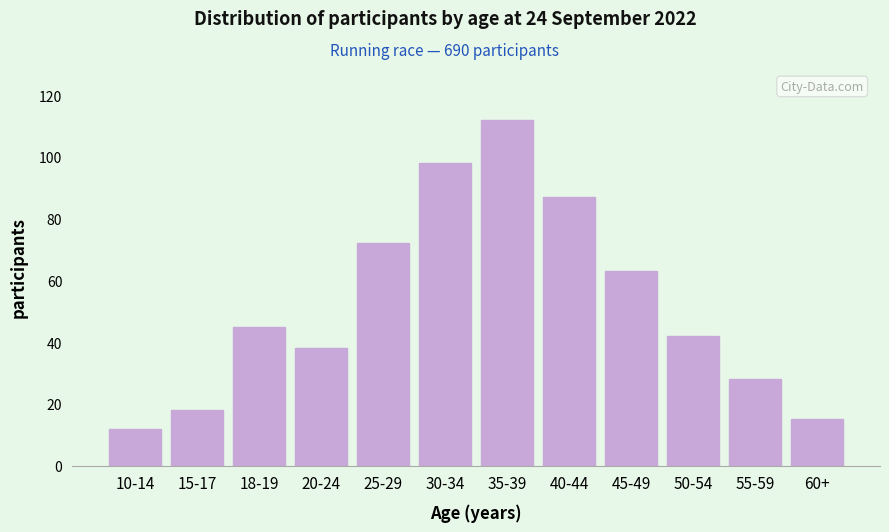

Reading left to right, what are all the values shown in this chart?

12	18	45	38	72	98	112	87	63	42	28	15